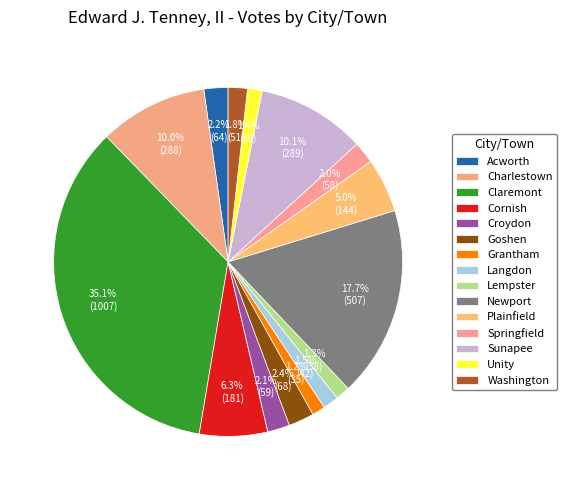

Approximately how many times larger is the value at Washington compared to Springfield?

0.9